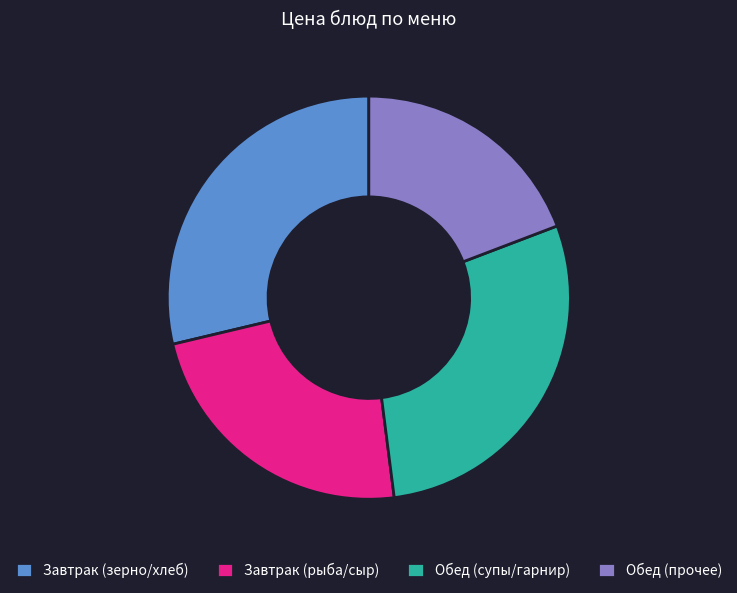

The Завтрак (рыба/сыр) slice represents 23% of the pie. True or false?

True